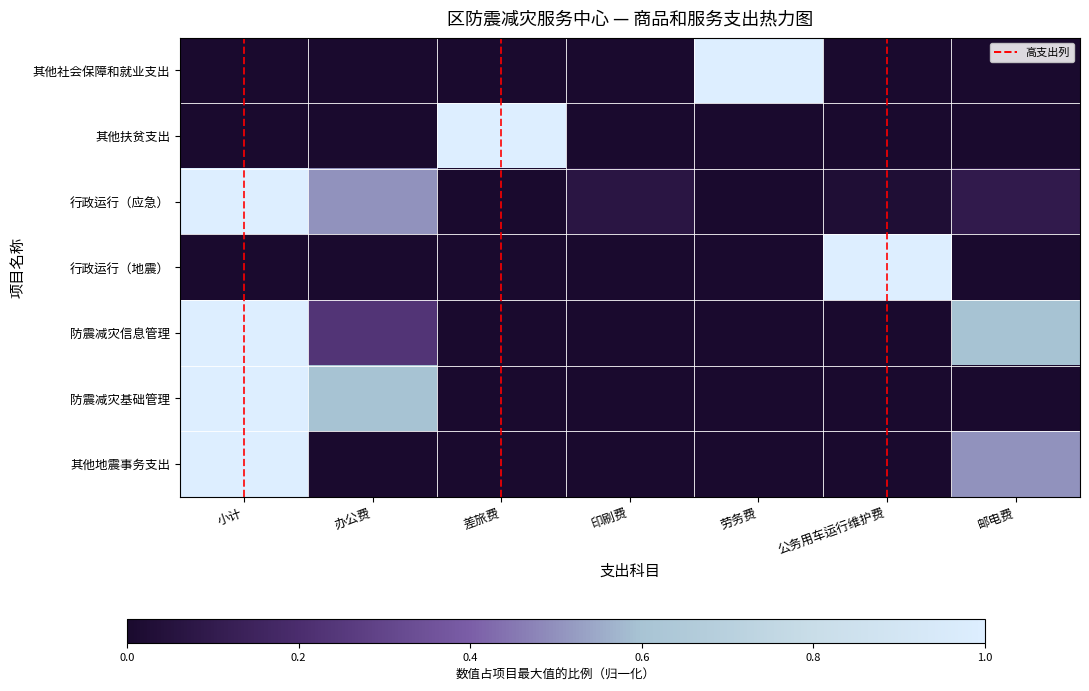

Reading right to left, extract all data points from this chart.

其他社会保障和就业支出: 0.0	0.0	1.0	0.0	0.0	0.0	0.0
其他扶贫支出: 0.0	0.0	0.0	0.0	1.0	0.0	0.0
行政运行（应急）: 0.1	0.0	0.0	0.1	0.0	0.5	1.0
行政运行（地震）: 0.0	1.0	0.0	0.0	0.0	0.0	0.0
防震减灾信息管理: 0.6	0.0	0.0	0.0	0.0	0.2	1.0
防震减灾基础管理: 0.0	0.0	0.0	0.0	0.0	0.6	1.0
其他地震事务支出: 0.5	0.0	0.0	0.0	0.0	0.0	1.0